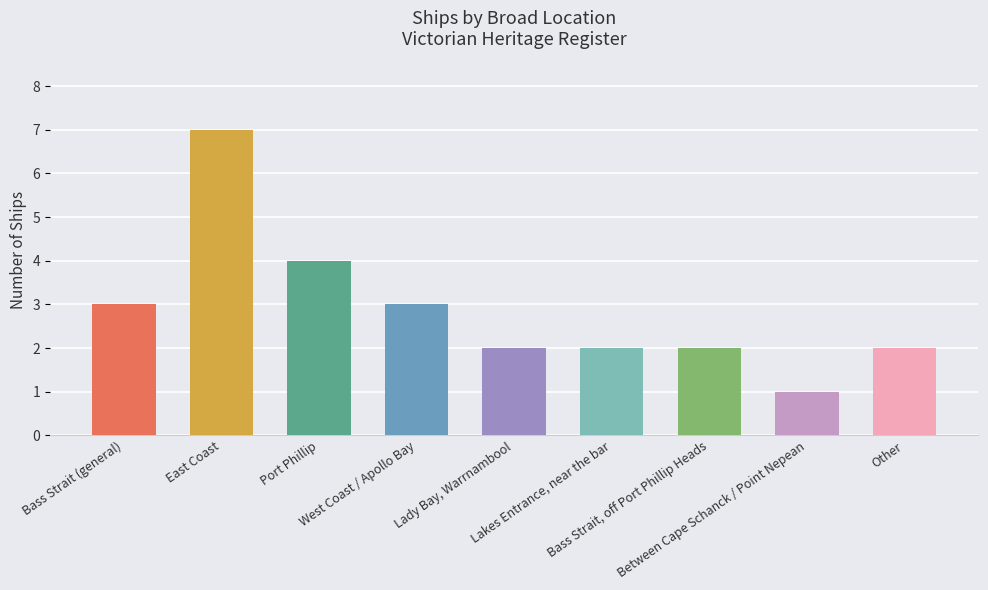

What is the value of the 9th bar from the left?

2